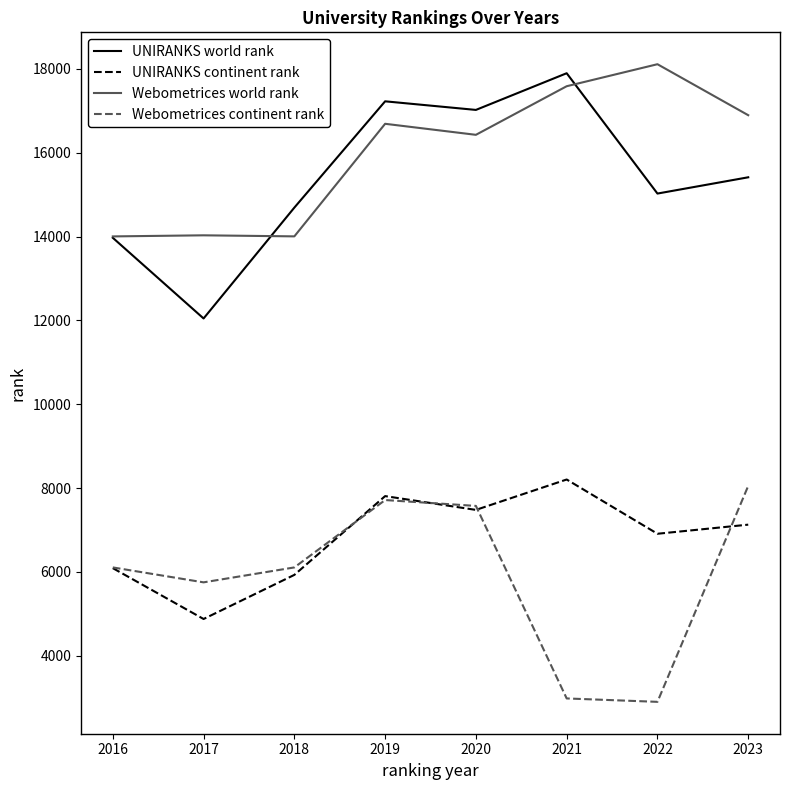

What is the greatest value displayed?

18111